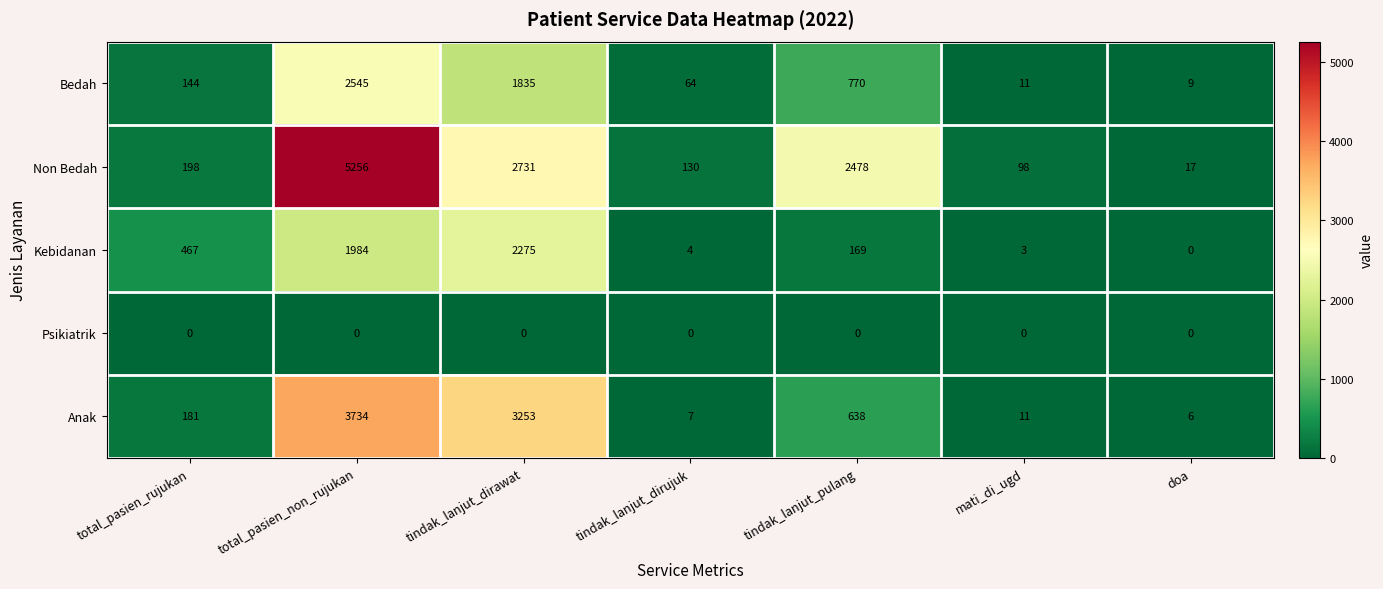

At which label is Anak closest to 1870?

tindak_lanjut_pulang